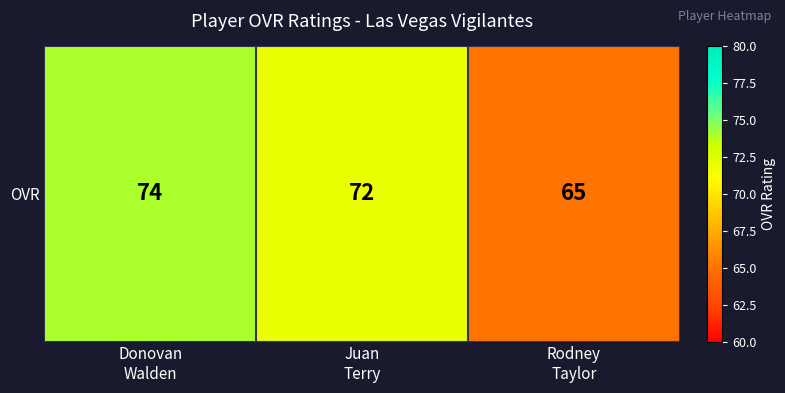

What is the change in value from Donovan
Walden to Juan
Terry?

-2